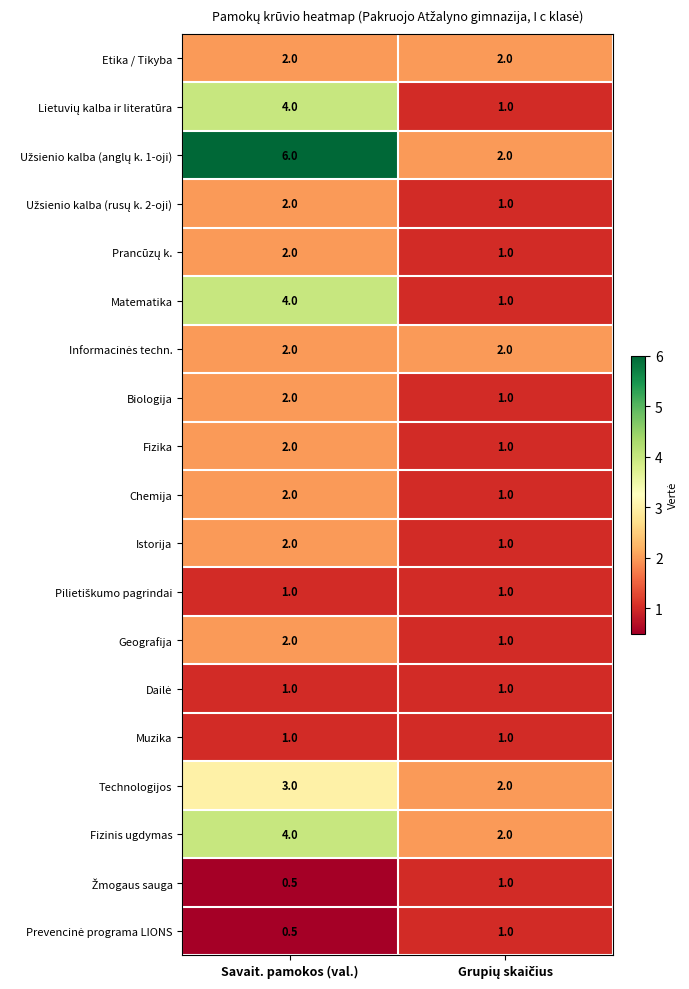

How many series are shown in this chart?

19